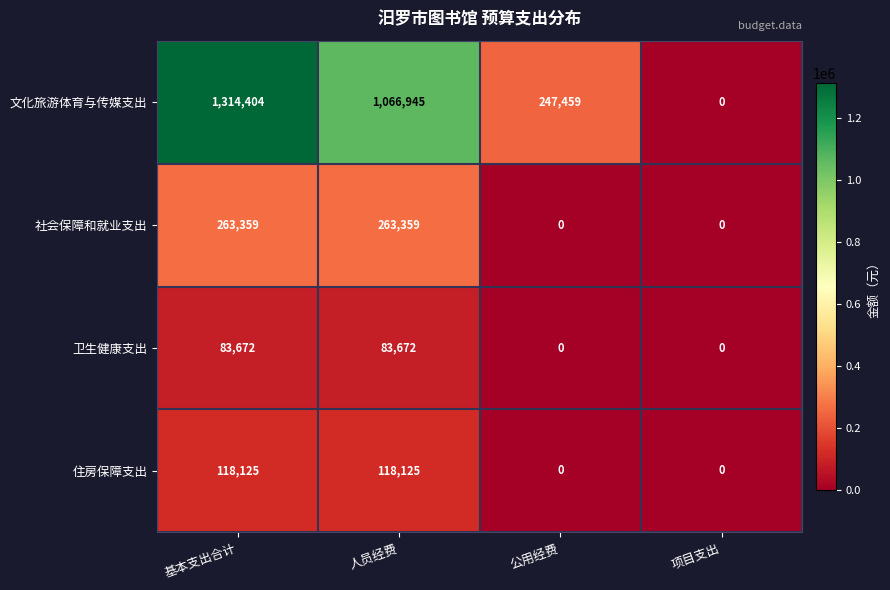

Between 基本支出合计 and 项目支出, which series saw the biggest shift?

文化旅游体育与传媒支出